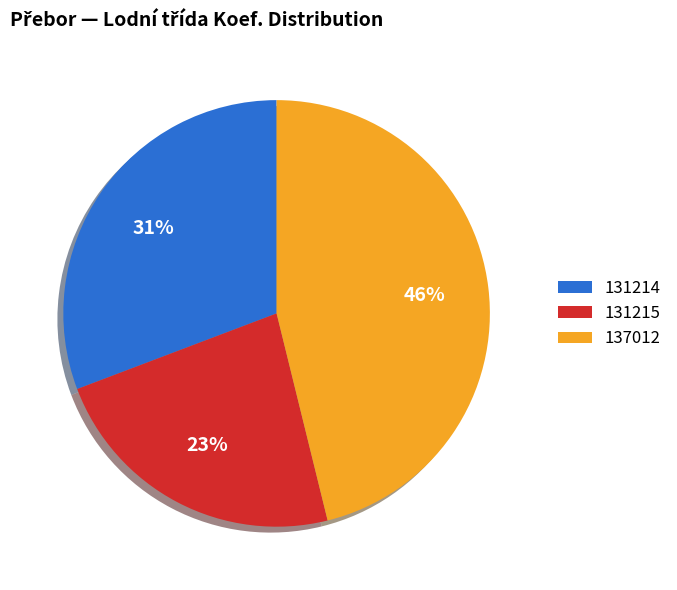

Which category has the biggest portion of the pie?

137012